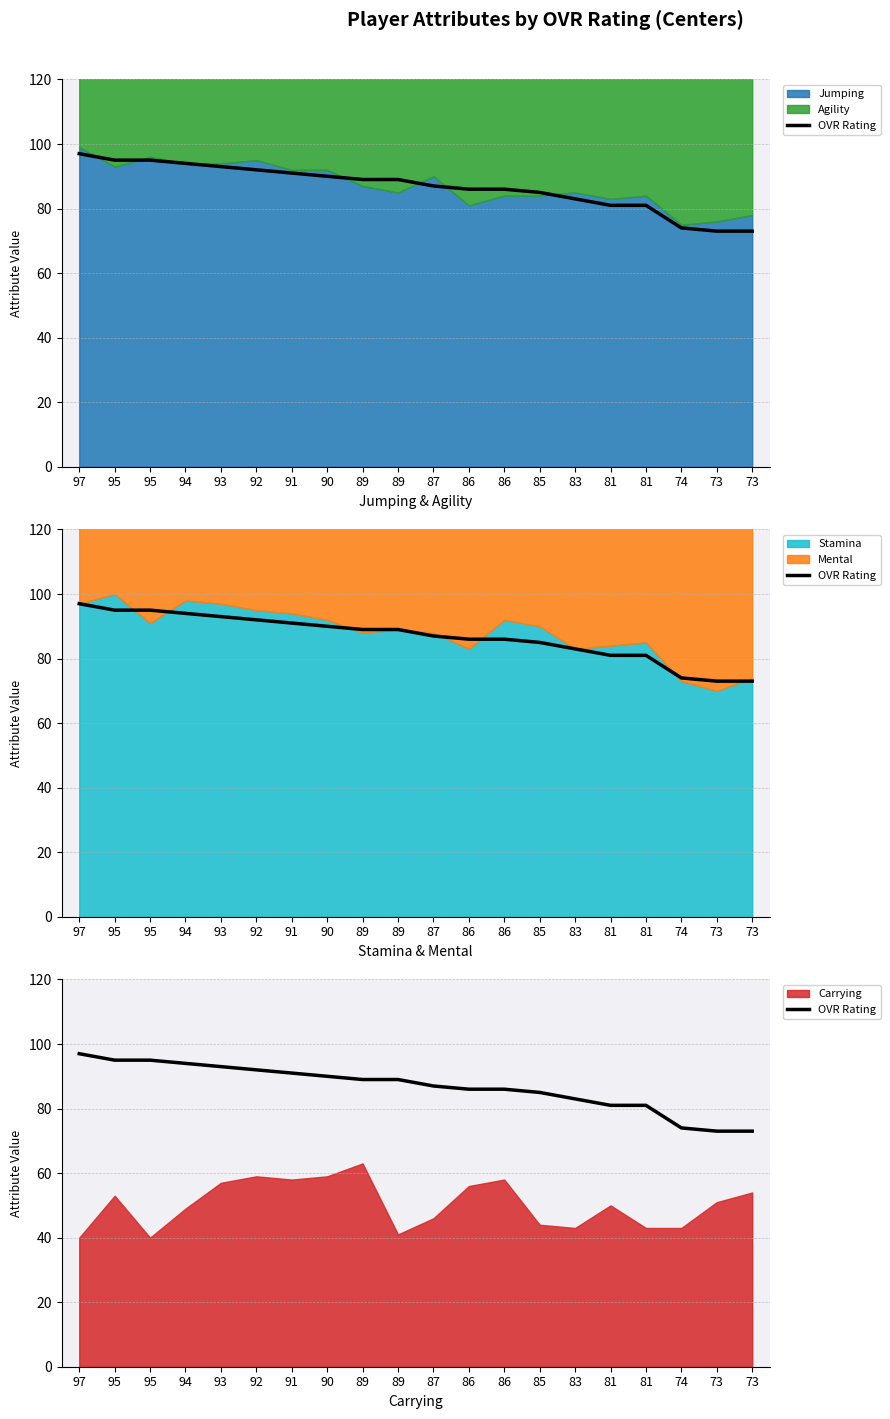

What is the sum of the values at 97 and 86?

183